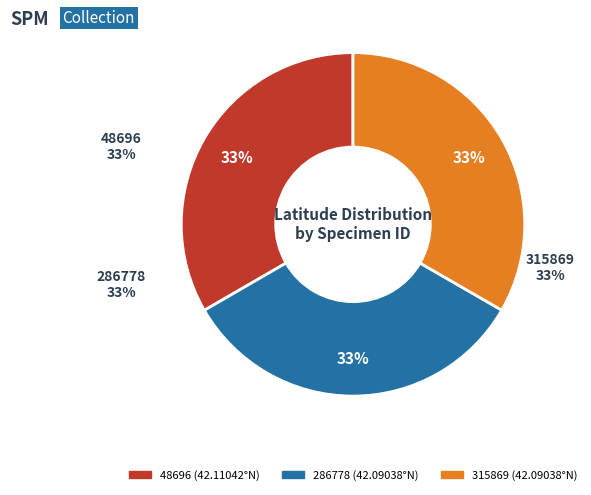

What percentage is the 315869 slice, to the nearest percent?

33%